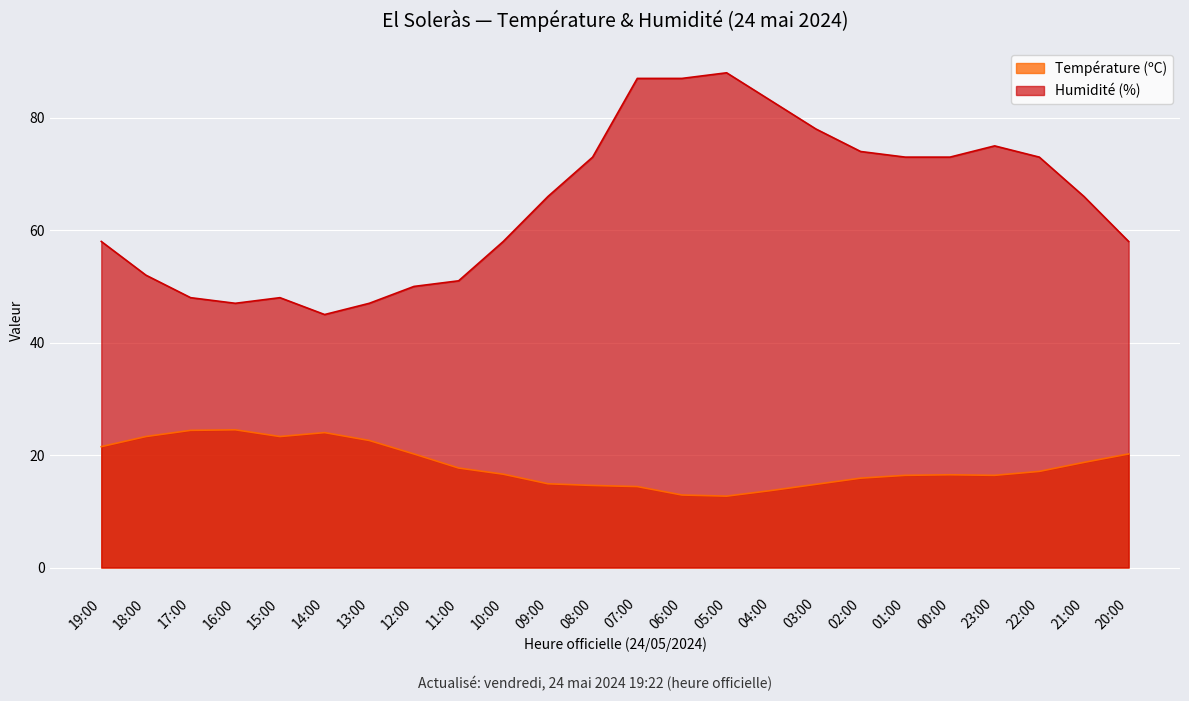

What is the approximate value of Humidité (%) at 03:00?

78.0